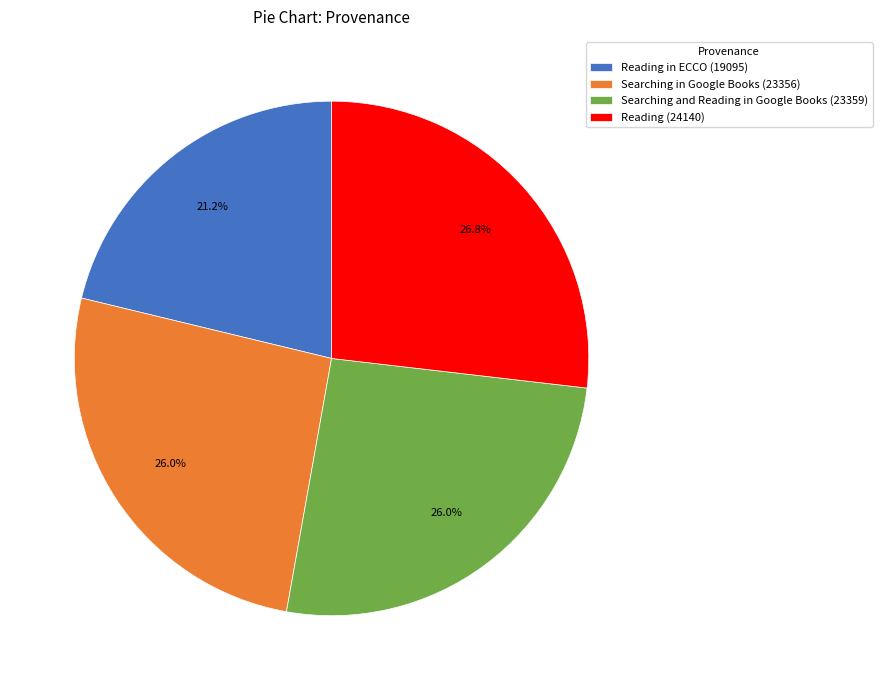

Which slice is the largest?

Reading (24140)